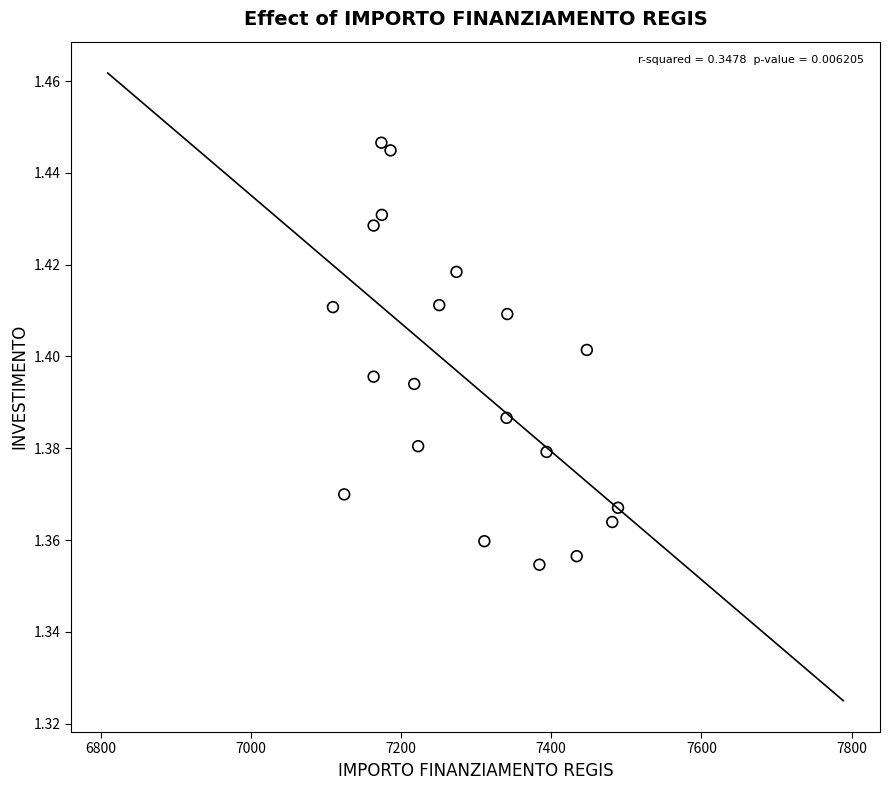

What is the range of X values (max minus min)?

379.7